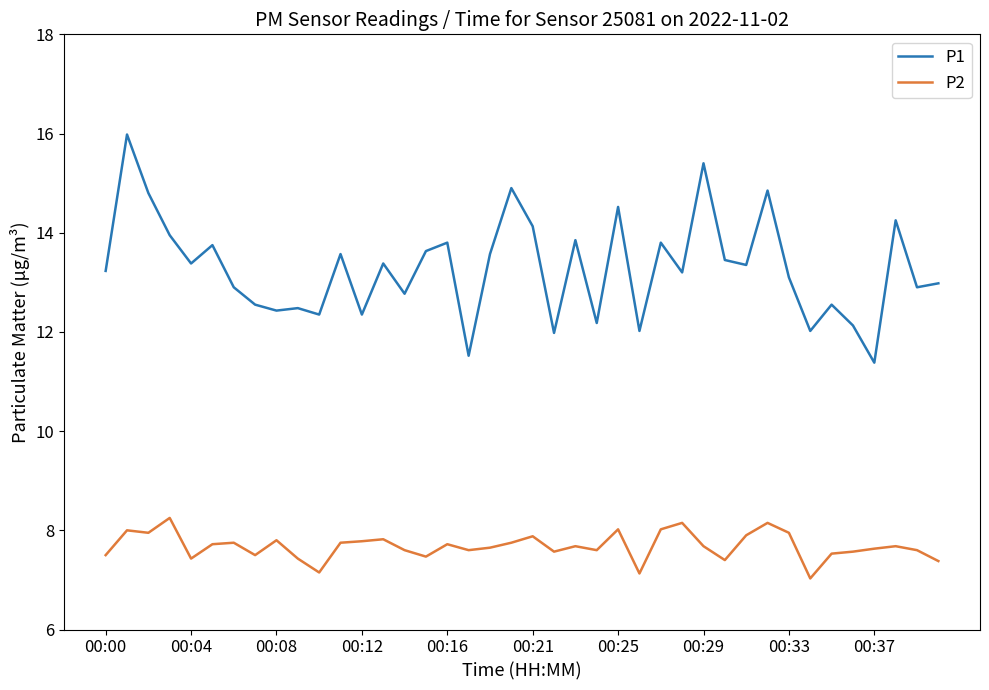

Rank the series by their maximum value, from highest to lowest.

P1, P2